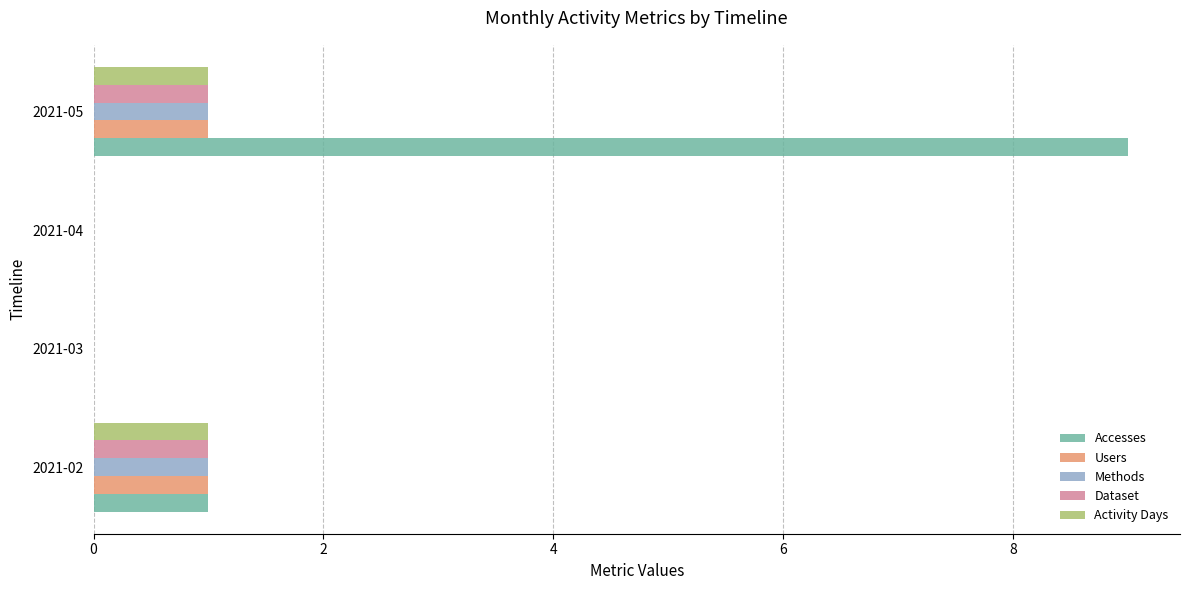

What is the sum of all Users values?

2